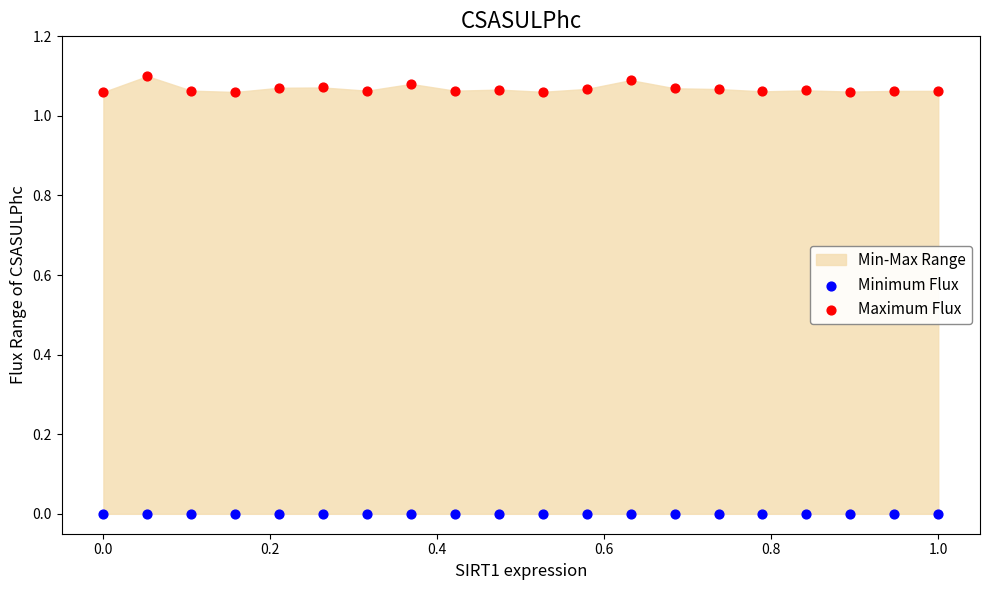

Which series reaches the minimum Y coordinate?

Minimum Flux